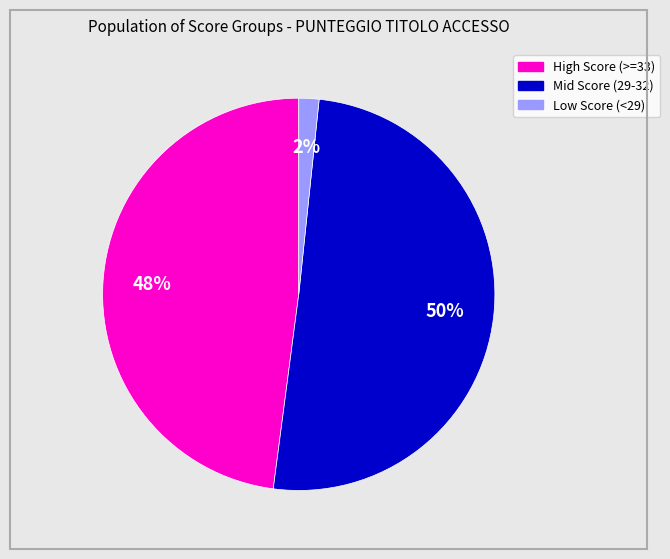

To the nearest percent, what is the average slice percentage?

33%